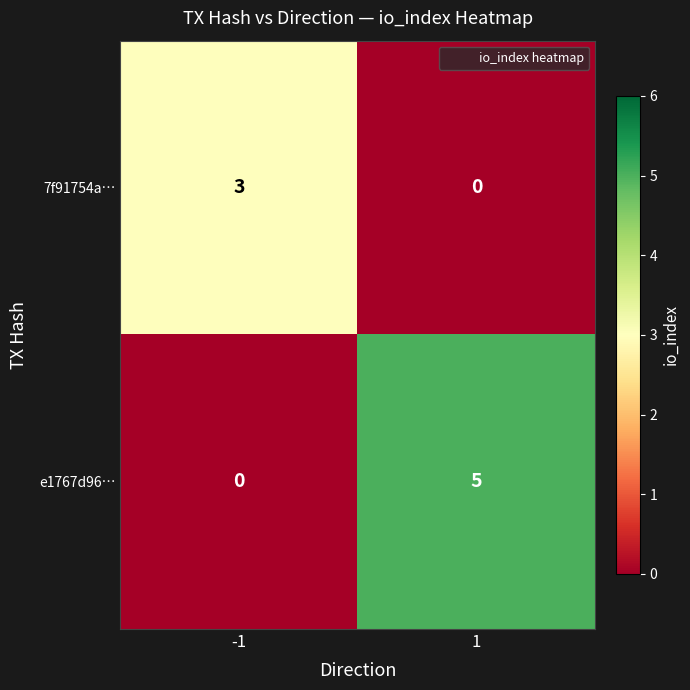

Rank the series by their average value, from lowest to highest.

7f91754a…, e1767d96…